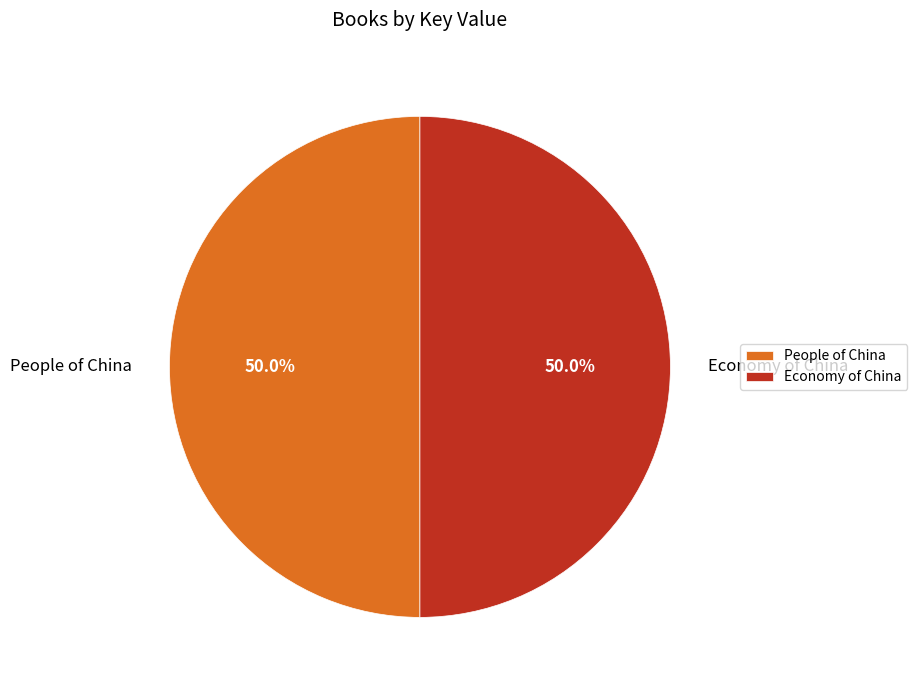

Combined, do People of China and Economy of China account for over 50%?

Yes